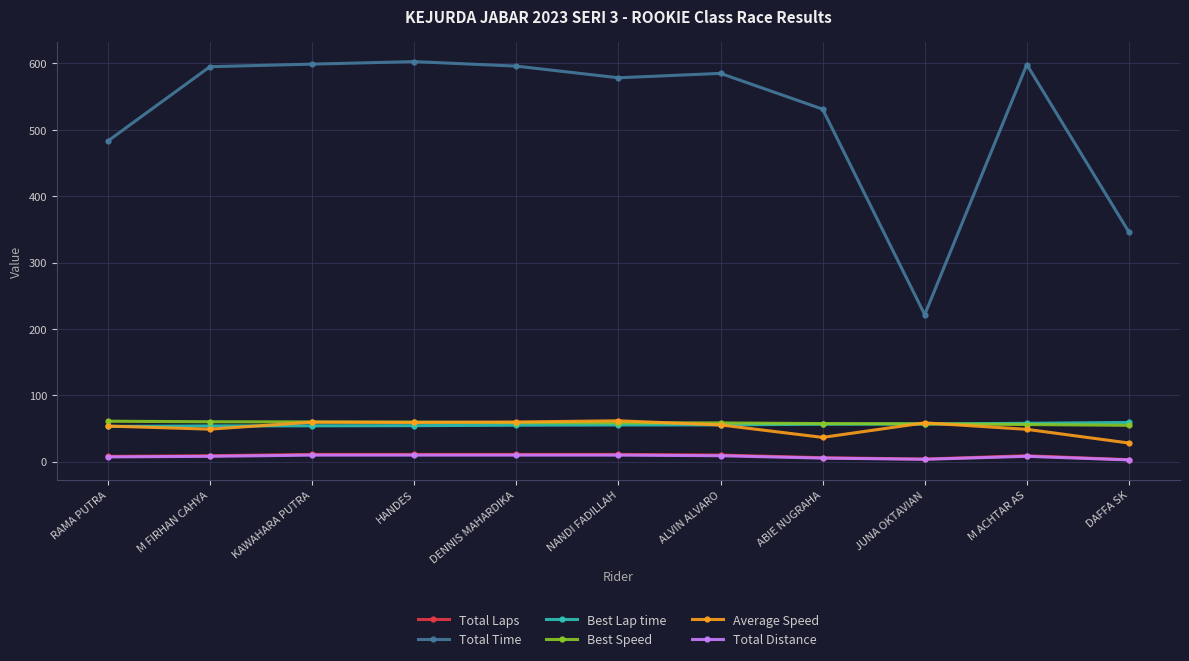

What is the average value of the Total Time series?

521.4